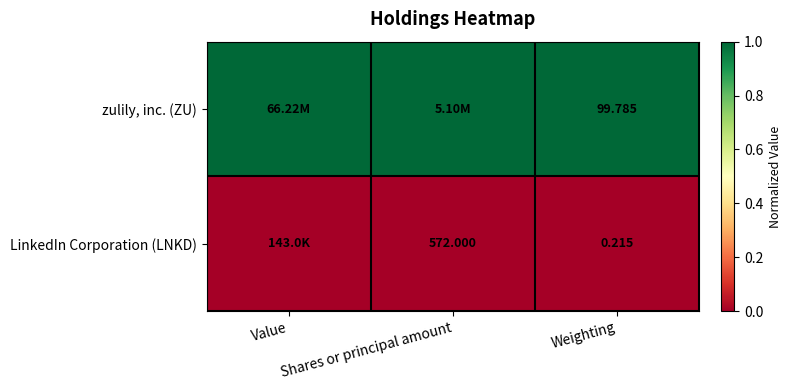

At how many categories does at least one series exceed 0?

3